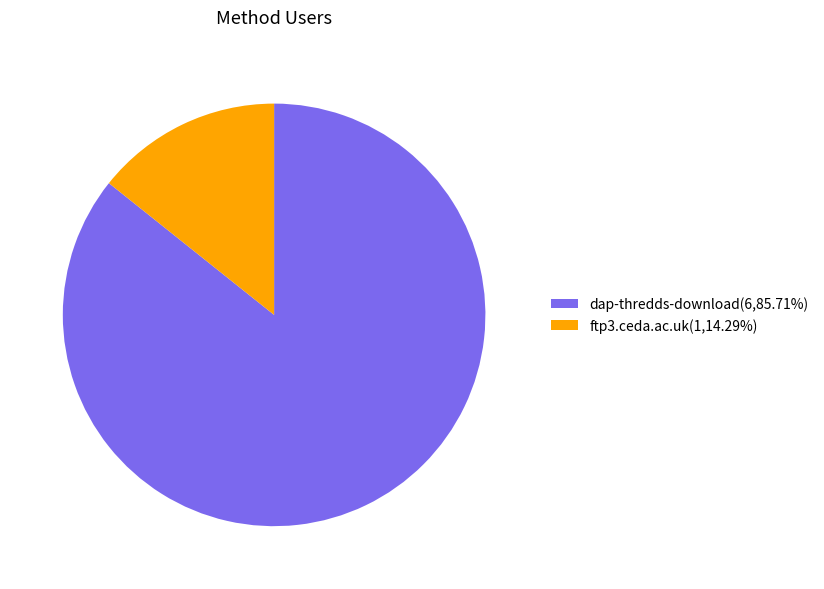

Combined, do ftp3.ceda.ac.uk(1,14.29%) and dap-thredds-download(6,85.71%) account for over 50%?

Yes